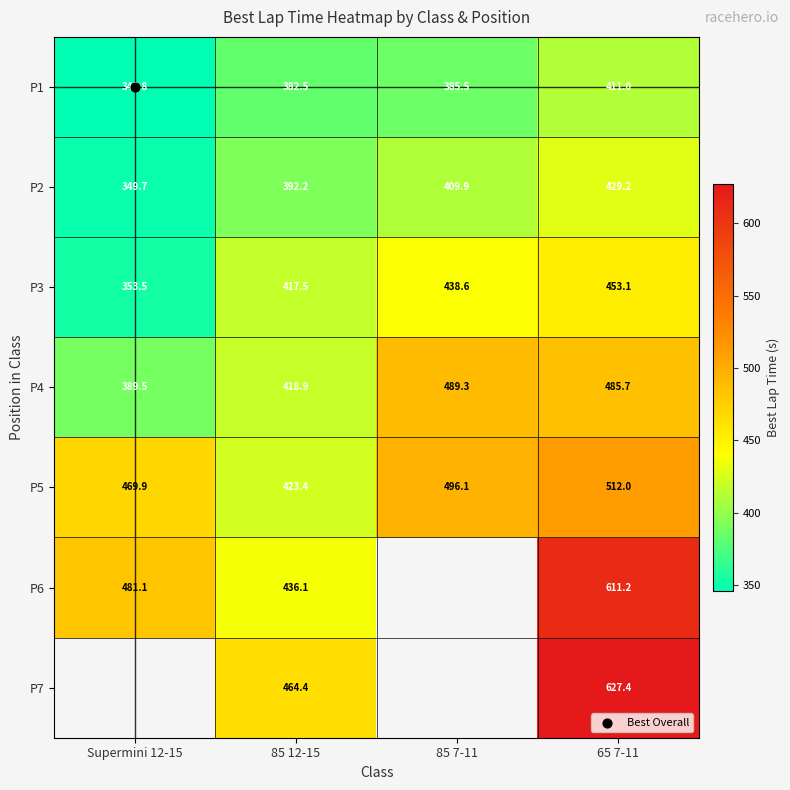

What is the difference between the maximum and minimum values in the P2 series?

79.5